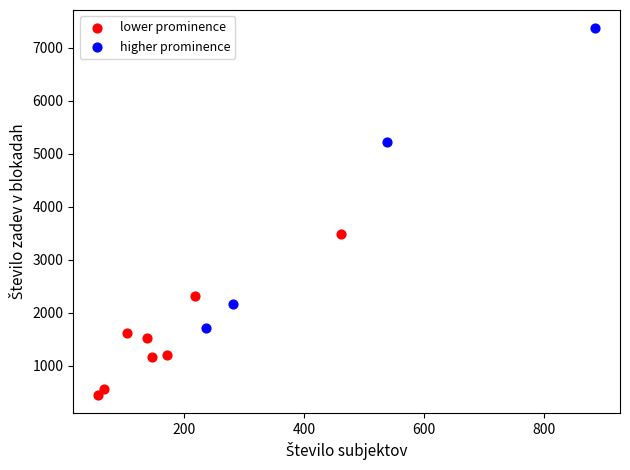

Which series reaches the maximum Y coordinate?

higher prominence